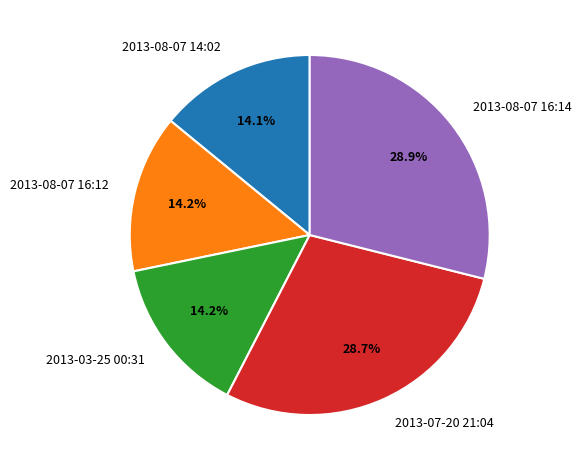

How much of the chart is everything except 2013-08-07 16:14?

71.1%